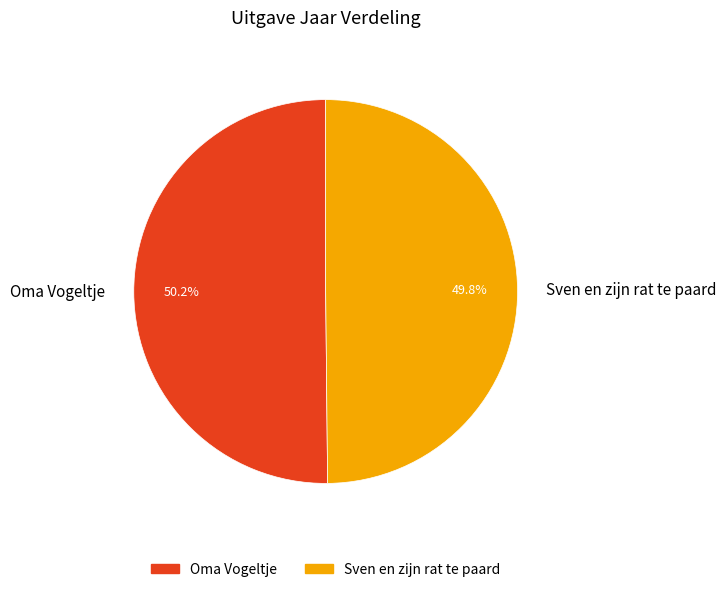

Is there any slice that represents more than half of the pie?

Yes